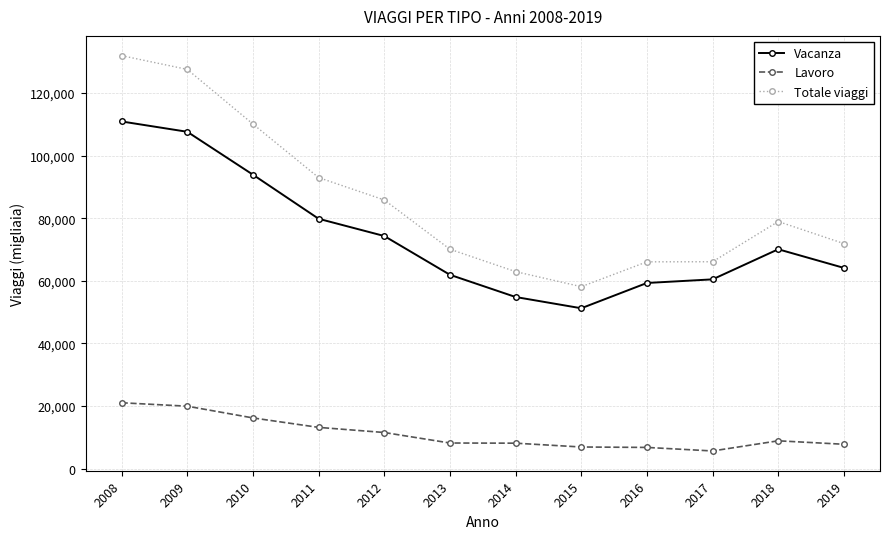

What value does the Vacanza series have at 2018, to the nearest 100?

70100